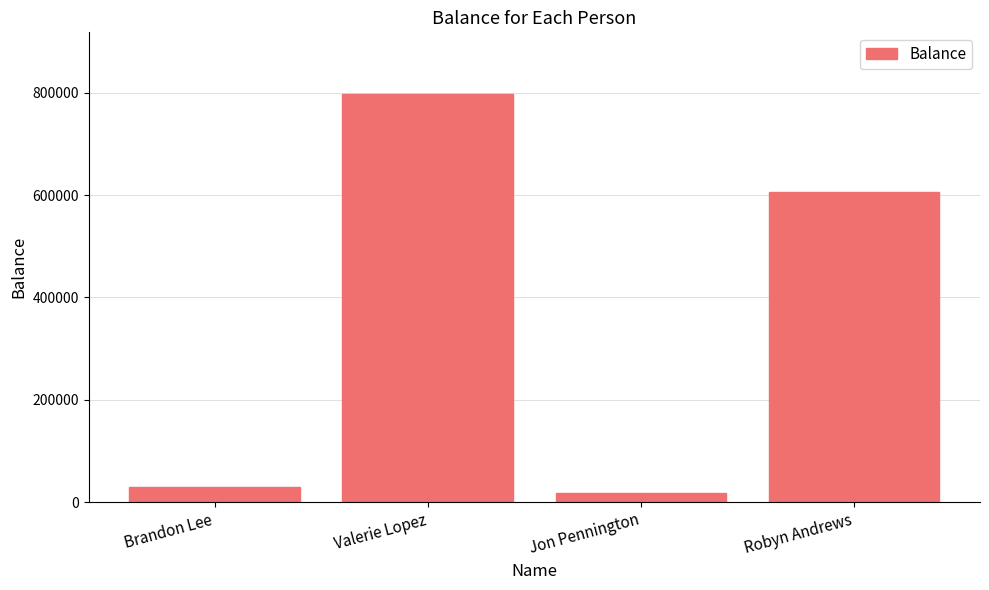

How many values are below 606128?

2